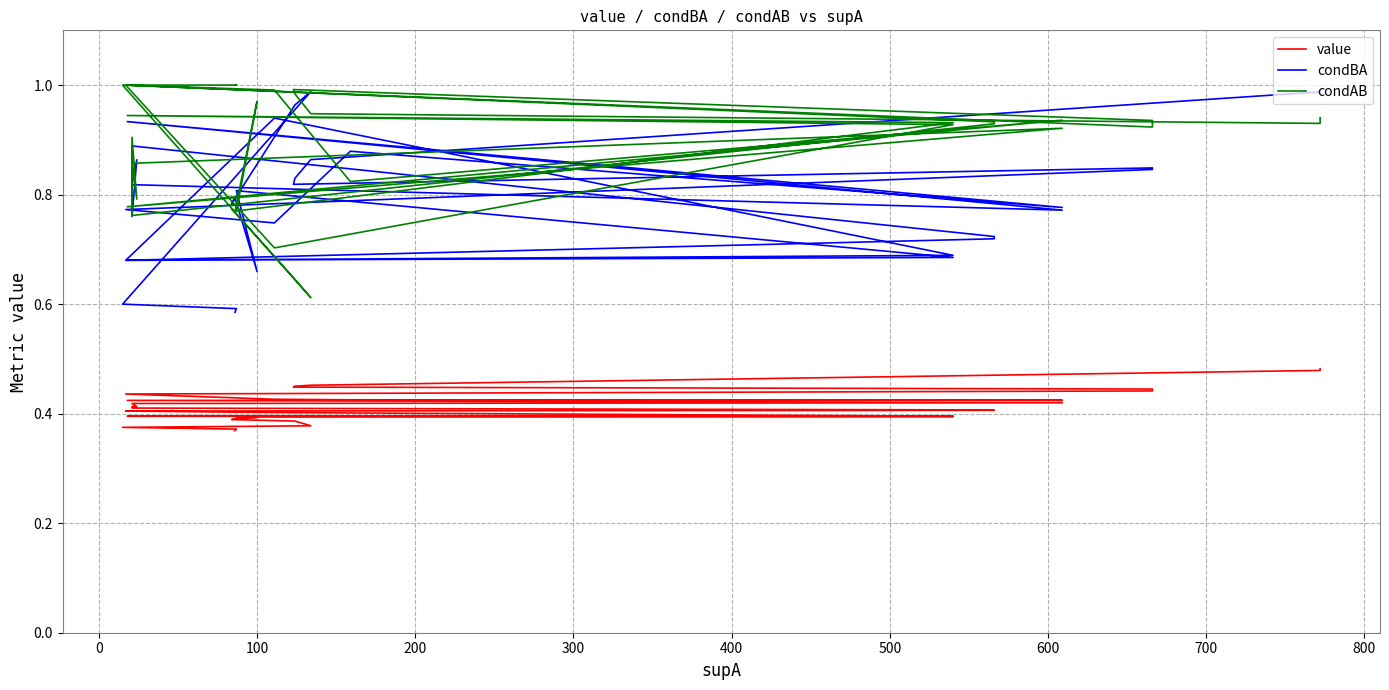

What are all the series names shown in the legend?

value, condBA, condAB